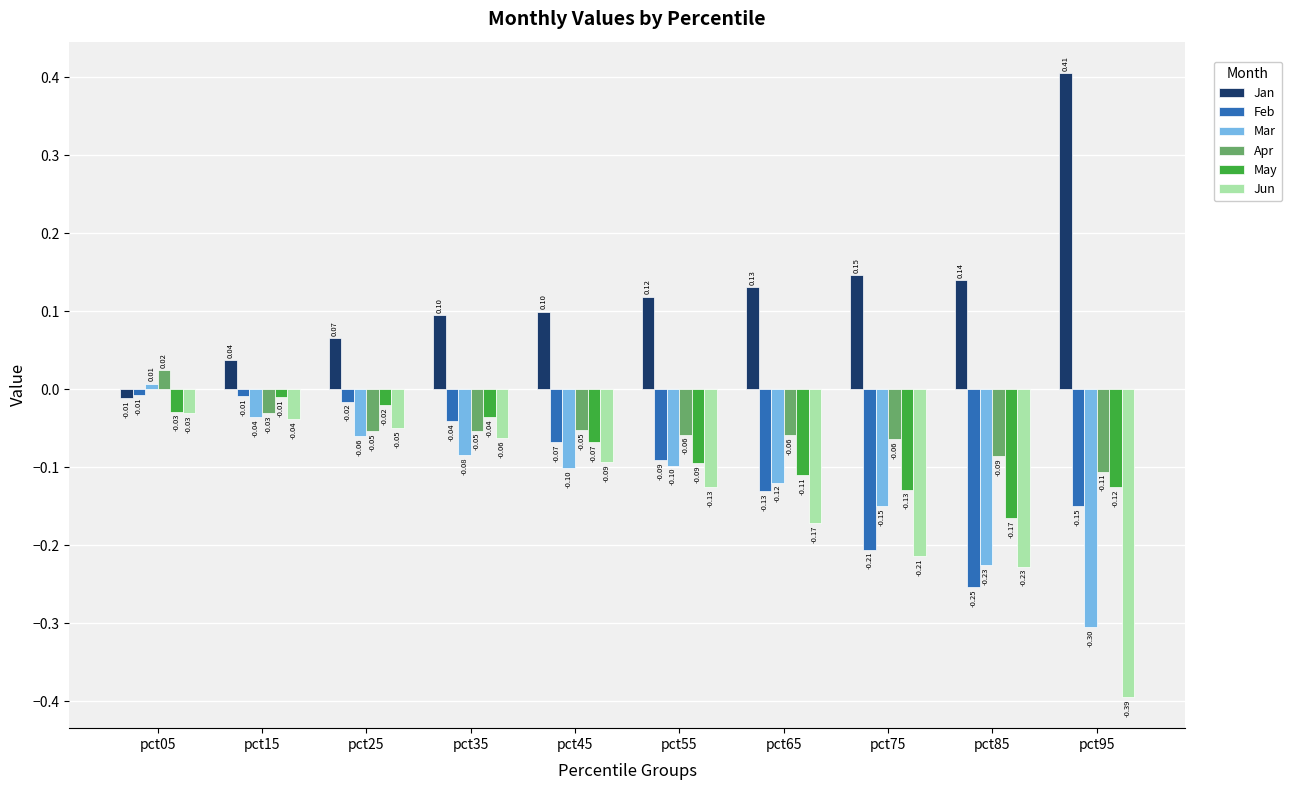

How many data points in Apr are above 0?

1